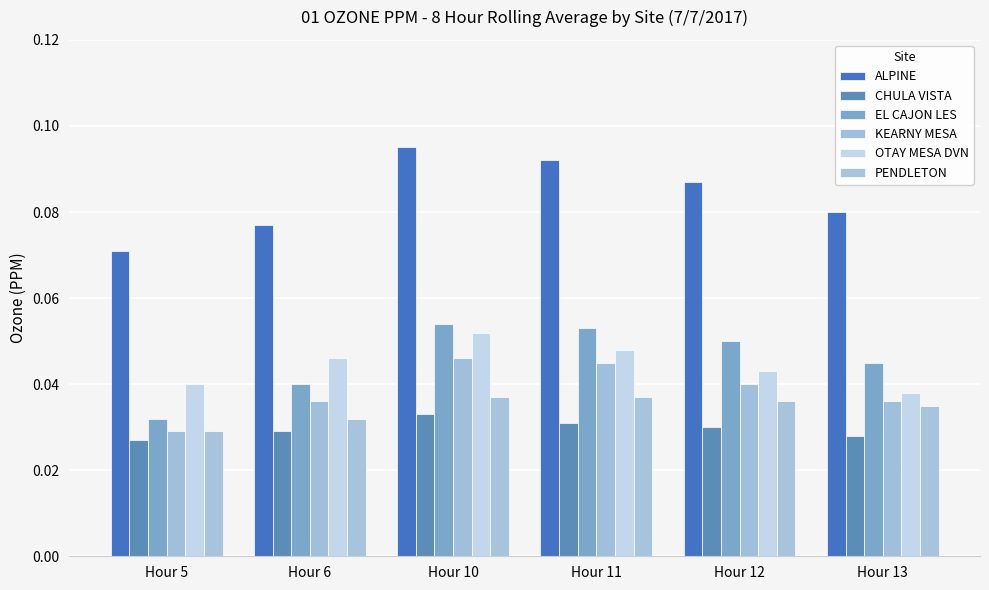

At which category is the sum across all series the highest?

Hour 10